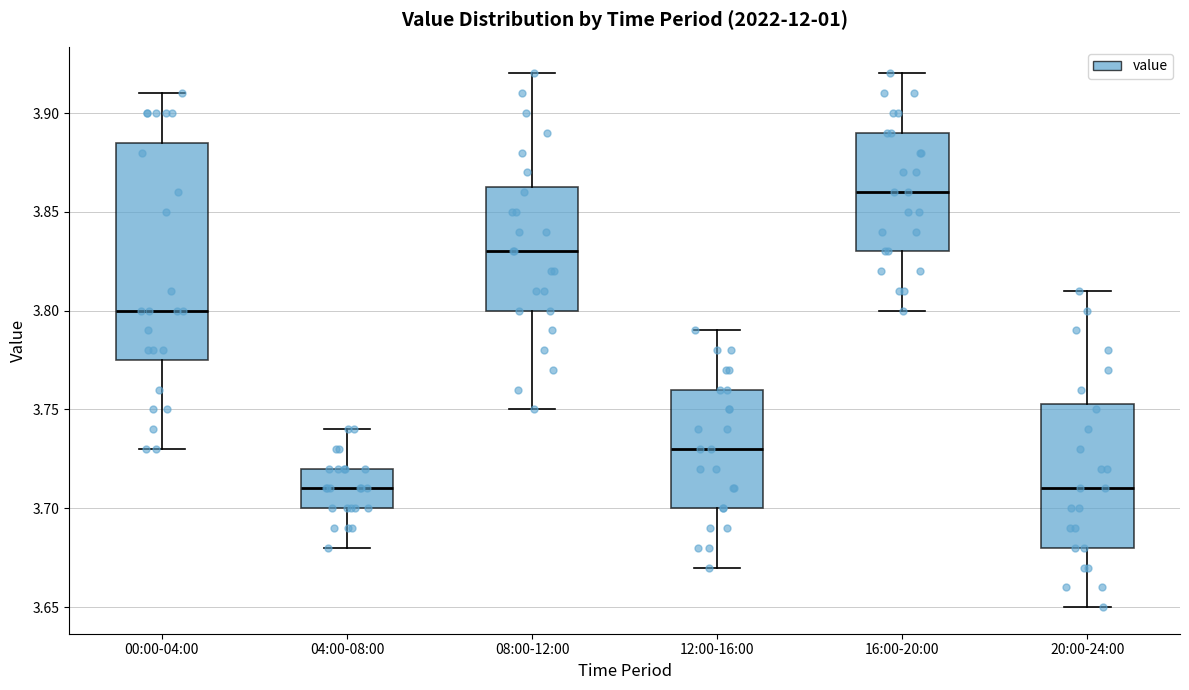

Where does the median line of the box for 12:00-16:00 sit on the y-axis? The values are not printed on the chart, so give them approximately, as read against the axis.

3.730